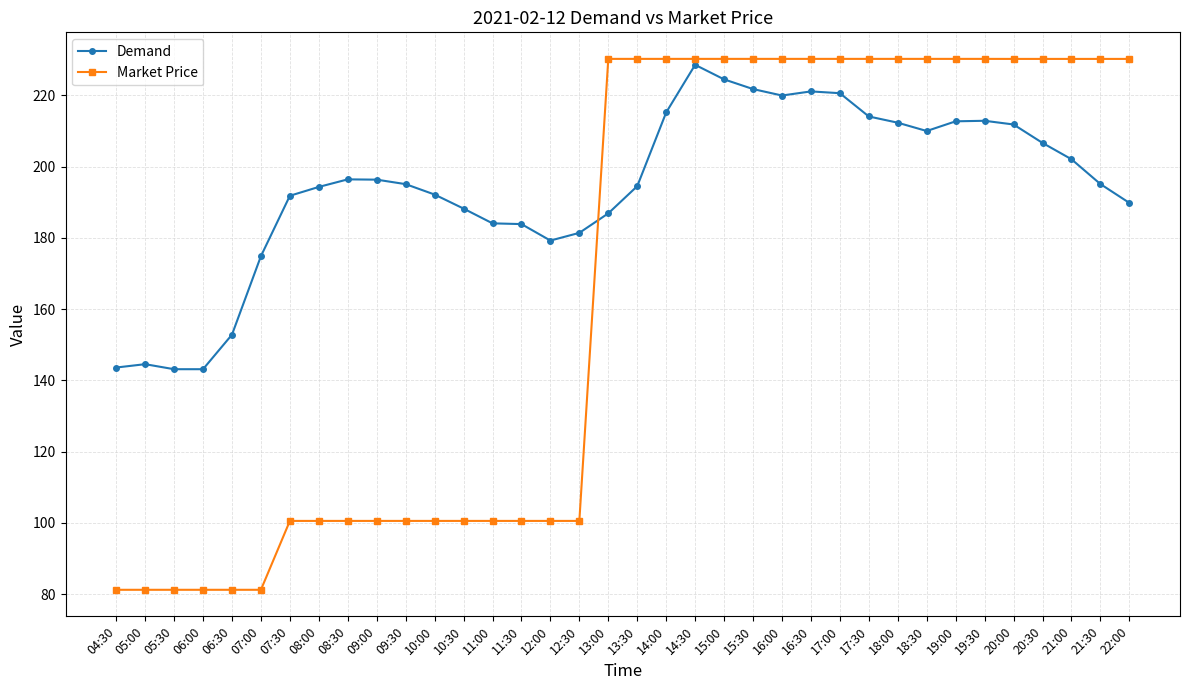

What is the total value across all series at 07:00?

256.1